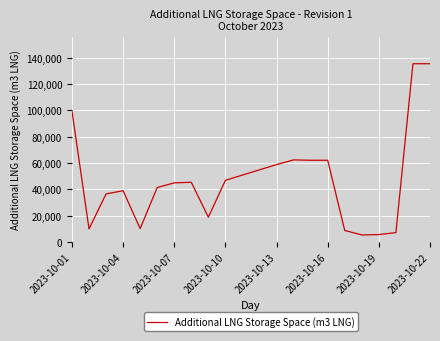

What is the greatest value displayed?

135401